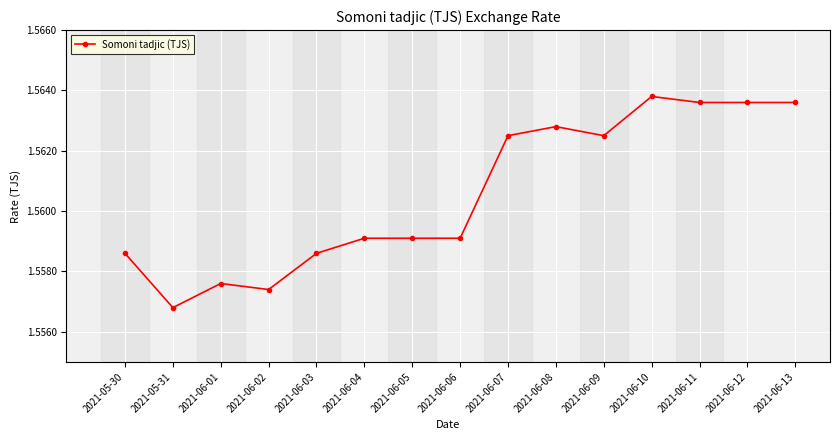

How many values are between 1 and 2?

15